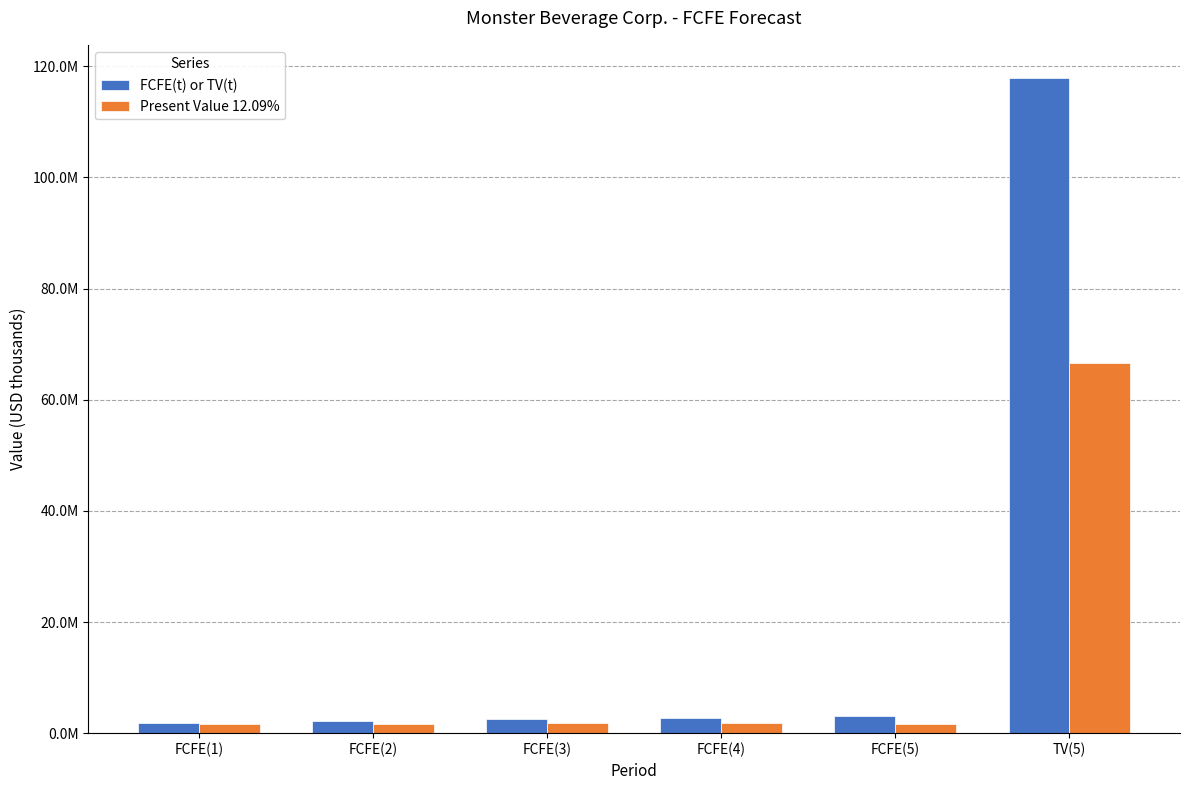

Reading right to left, transcribe all the data shown in this chart.

FCFE(t) or TV(t): 117962947	3048191	2789776	2479450	2141725	1799439
Present Value 12.09%: 66677991	1722976	1767498	1760749	1704741	1605404